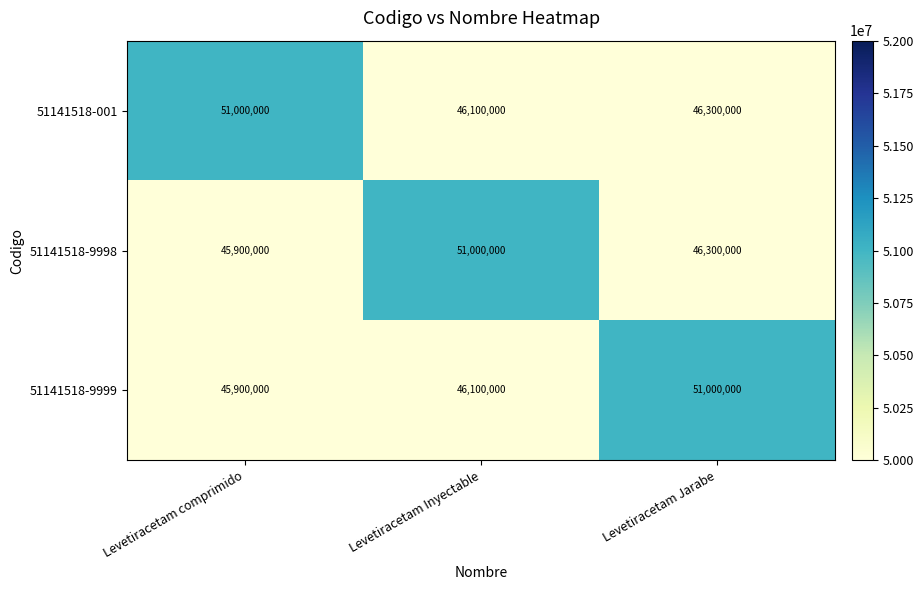

Which series changed the most between Levetiracetam comprimido and Levetiracetam Jarabe?

51141518-9999